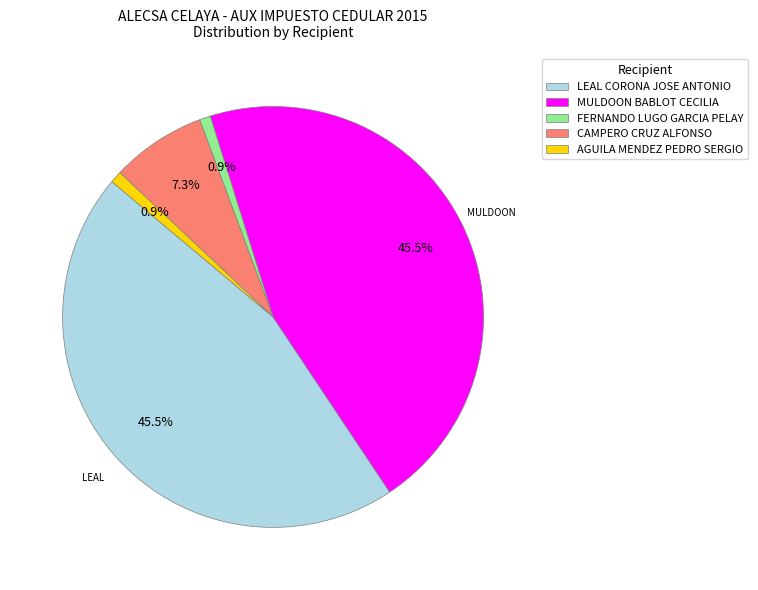

Do FERNANDO LUGO GARCIA PELAY and AGUILA MENDEZ PEDRO SERGIO together represent more than half of the pie?

No